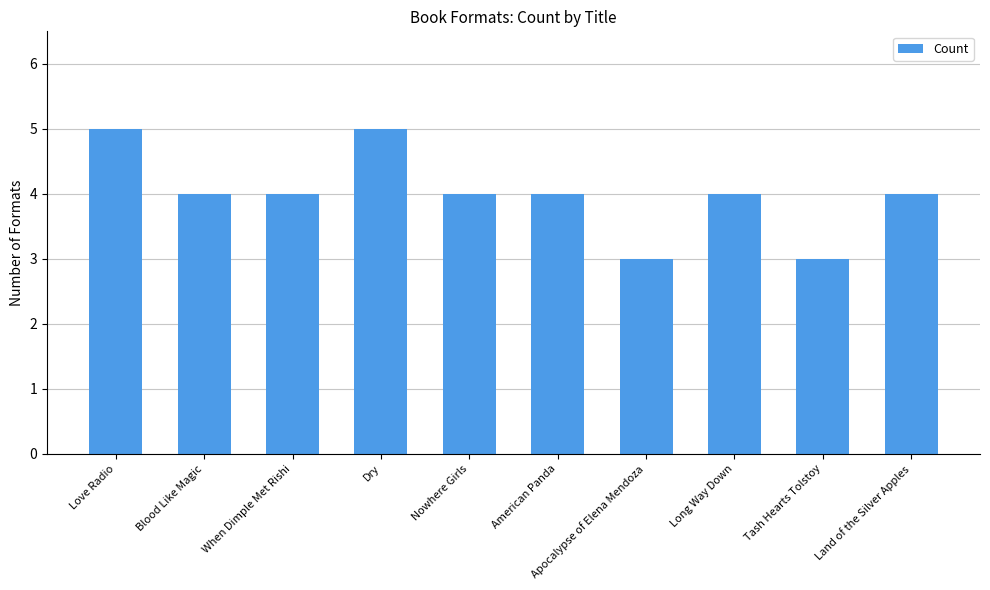

True or false: the data shows 5 at Love Radio.

True